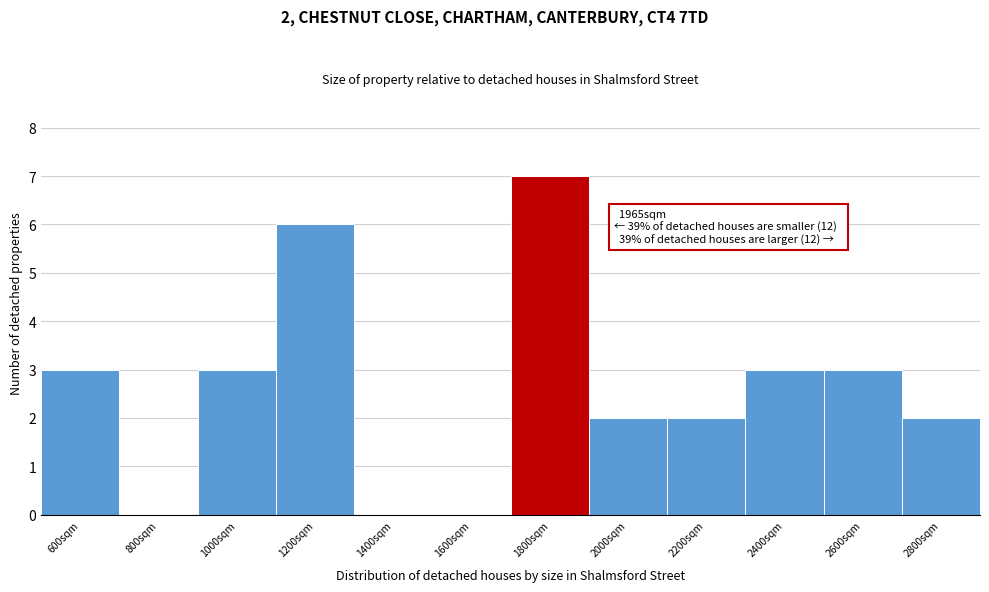

Reading right to left, what are all the values shown in this chart?

2800sqm=2	2600sqm=3	2400sqm=3	2200sqm=2	2000sqm=2	1800sqm=7	1600sqm=0	1400sqm=0	1200sqm=6	1000sqm=3	800sqm=0	600sqm=3